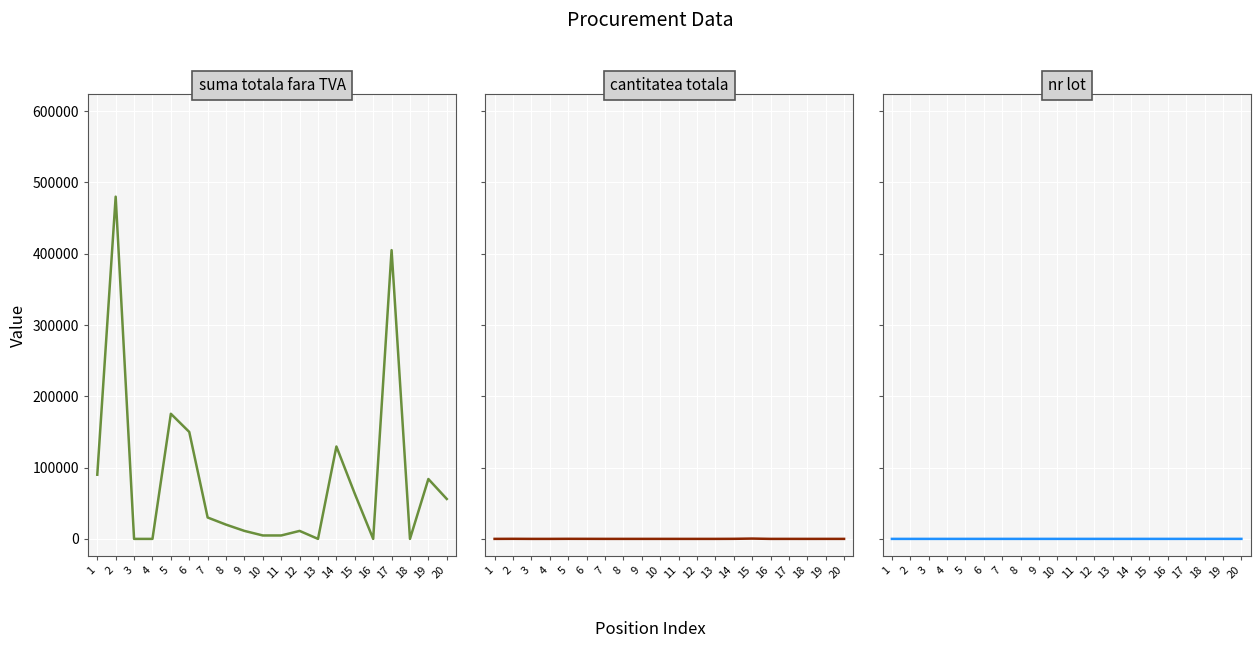

The value of cantitatea totala at 13 is 3. True or false?

False